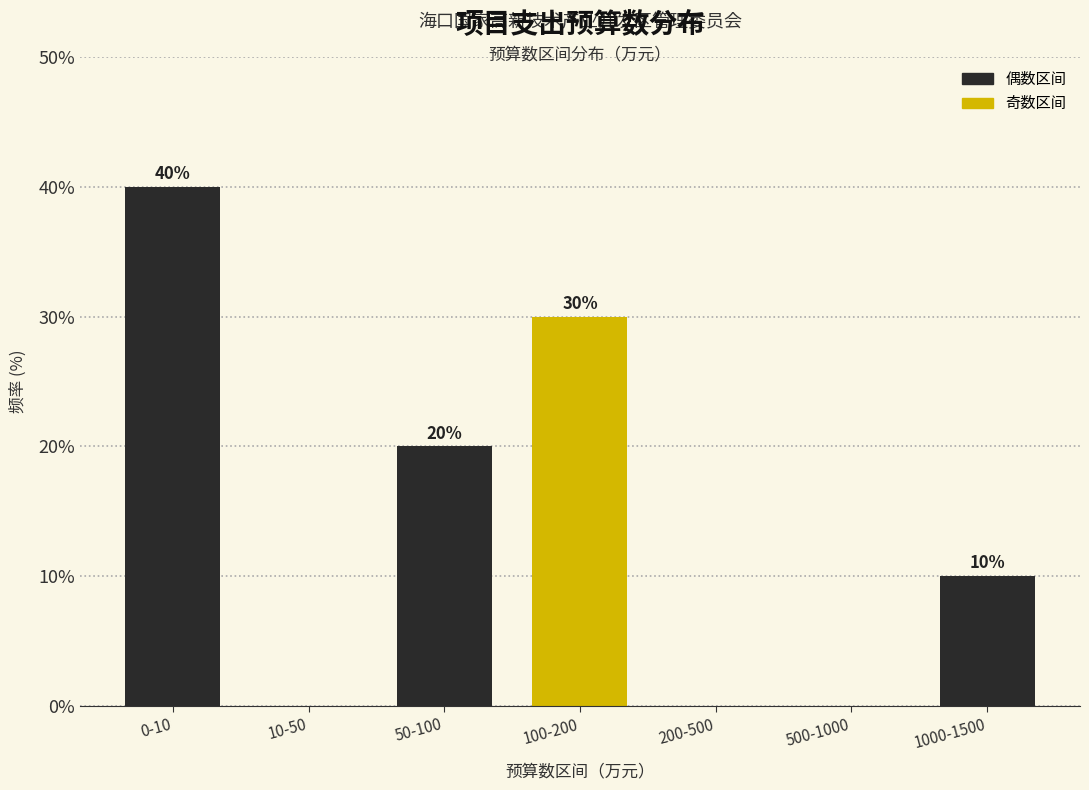

Reading right to left, list all the values displayed in this chart.

1000-1500=10	500-1000=0	200-500=0	100-200=30	50-100=20	10-50=0	0-10=40